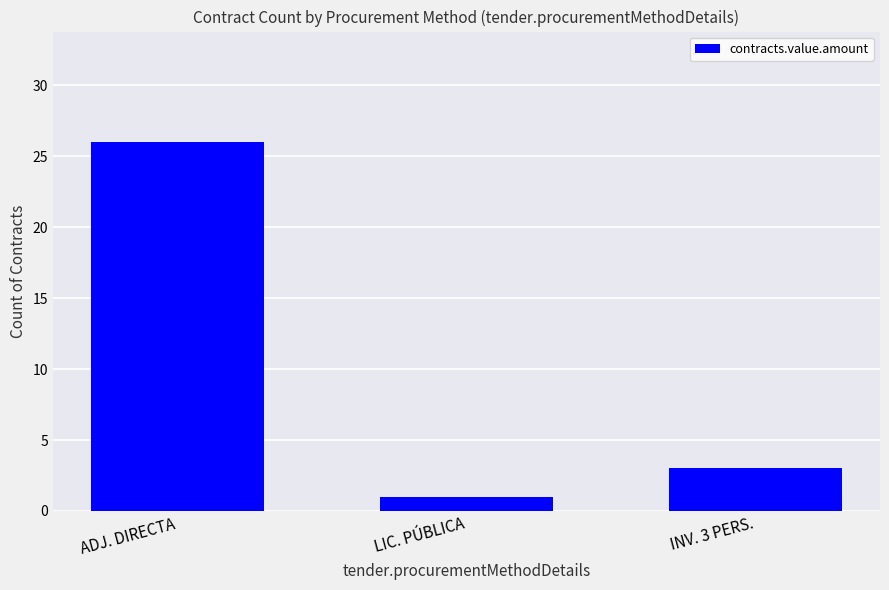

At which label does the data first exceed 3?

ADJ. DIRECTA